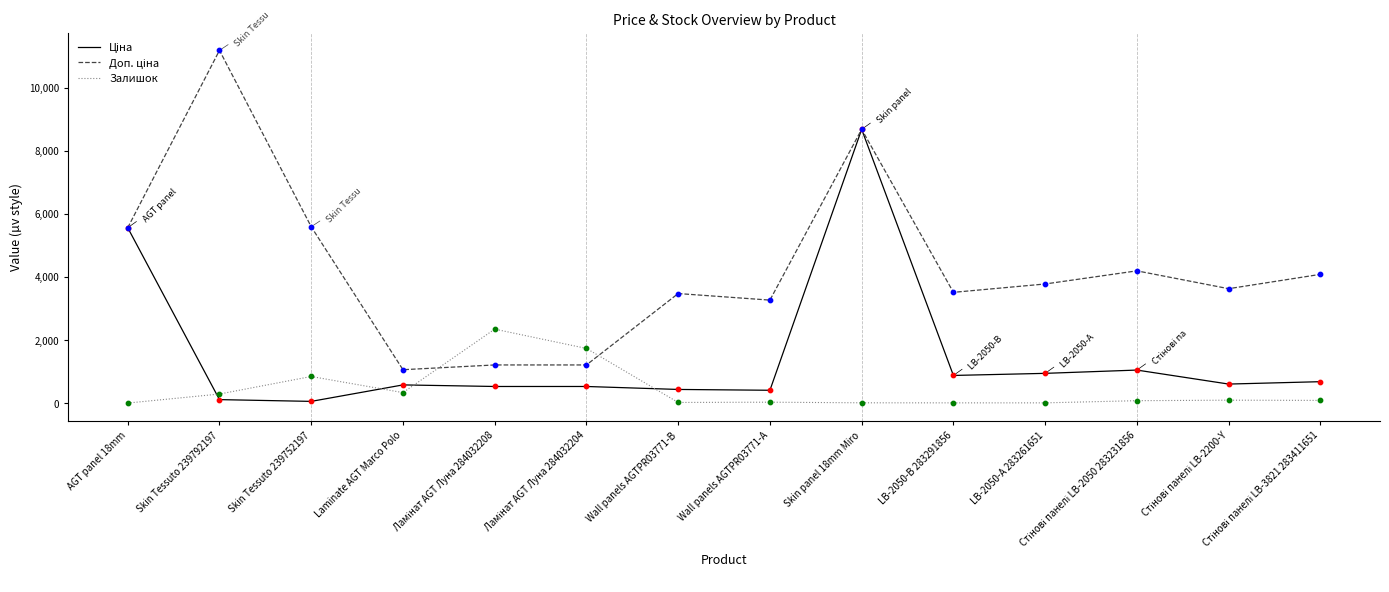

At which category is the sum across all series the highest?

Skin panel 18mm Miro